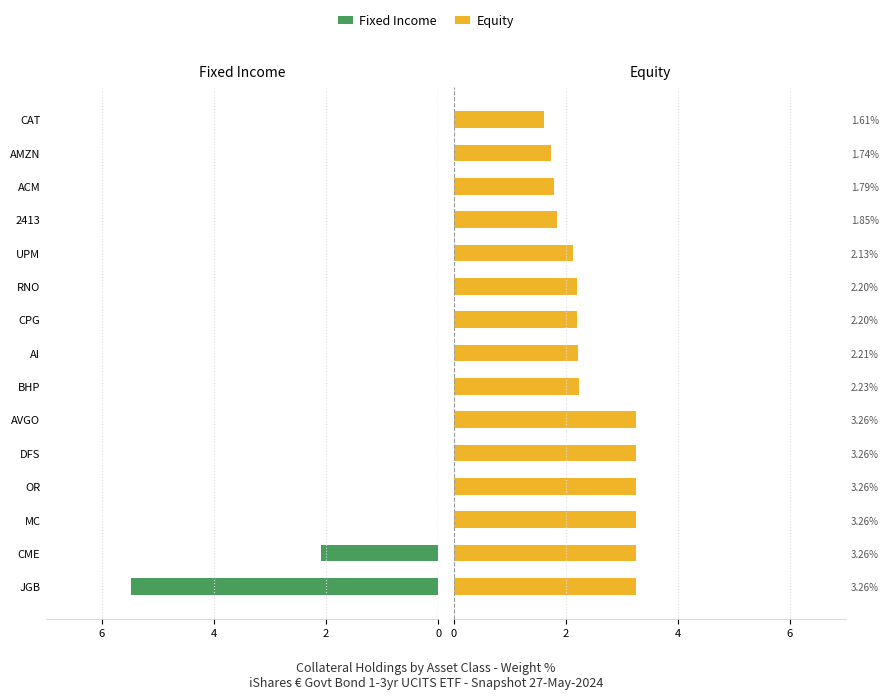

What is the difference between the maximum and minimum values in the Fixed Income series?

5.5